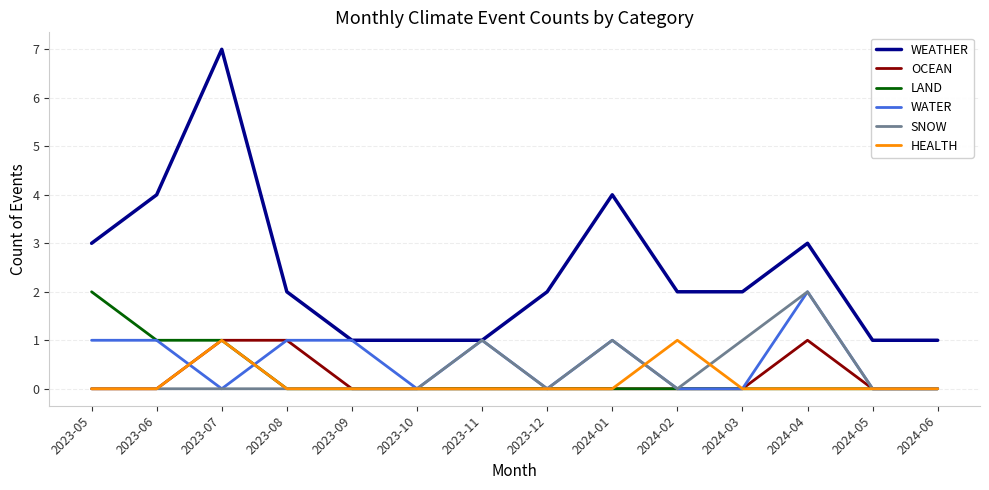

Which series has the widest spread of values?

WEATHER